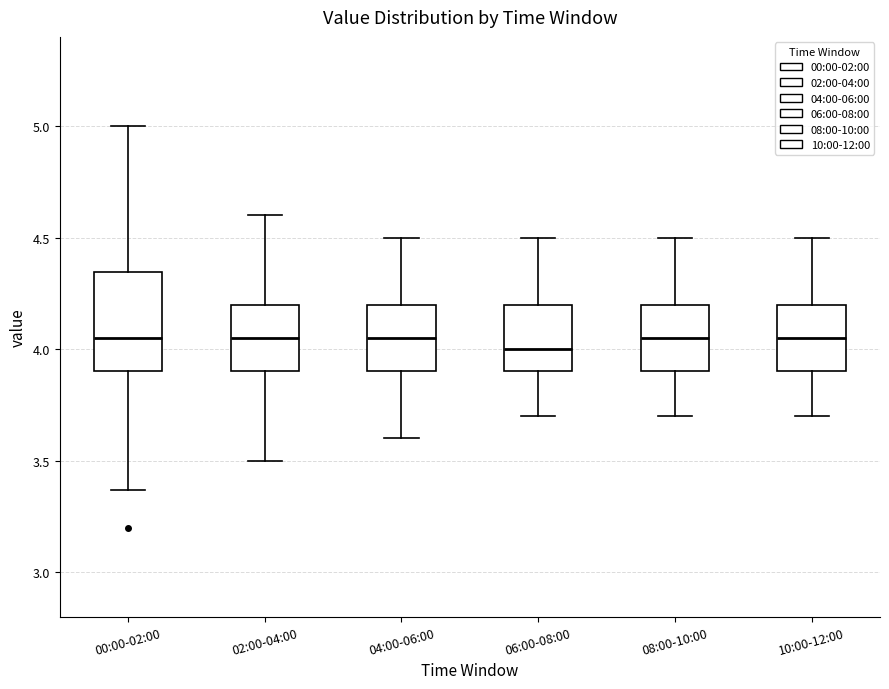

Reading left to right, transcribe this box plot: for each box, give where its median line is, the range the box spans, and where its two whiskers end, as read against the y-axis. The values are not printed on the chart, so give them approximately, as read against the axis.

00:00-02:00: median 4.05, box 3.90 to 4.35, whiskers 3.35 to 5.00
02:00-04:00: median 4.05, box 3.90 to 4.20, whiskers 3.50 to 4.60
04:00-06:00: median 4.05, box 3.90 to 4.20, whiskers 3.60 to 4.50
06:00-08:00: median 4.00, box 3.90 to 4.20, whiskers 3.70 to 4.50
08:00-10:00: median 4.05, box 3.90 to 4.20, whiskers 3.70 to 4.50
10:00-12:00: median 4.05, box 3.90 to 4.20, whiskers 3.70 to 4.50